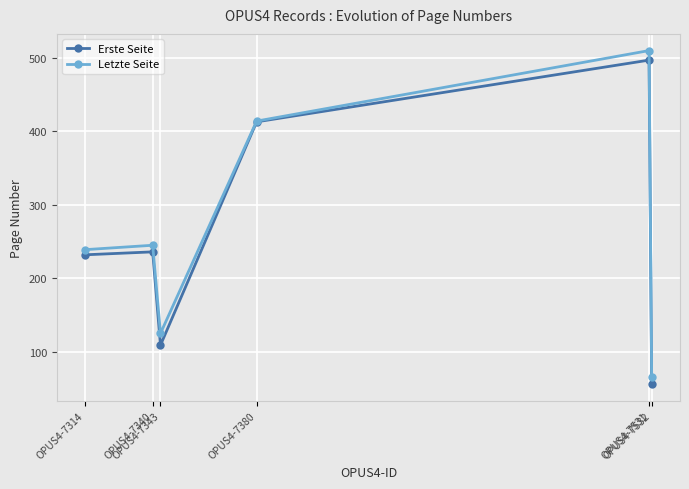

What is the value of the Letzte Seite point at the 6th from the left?

65